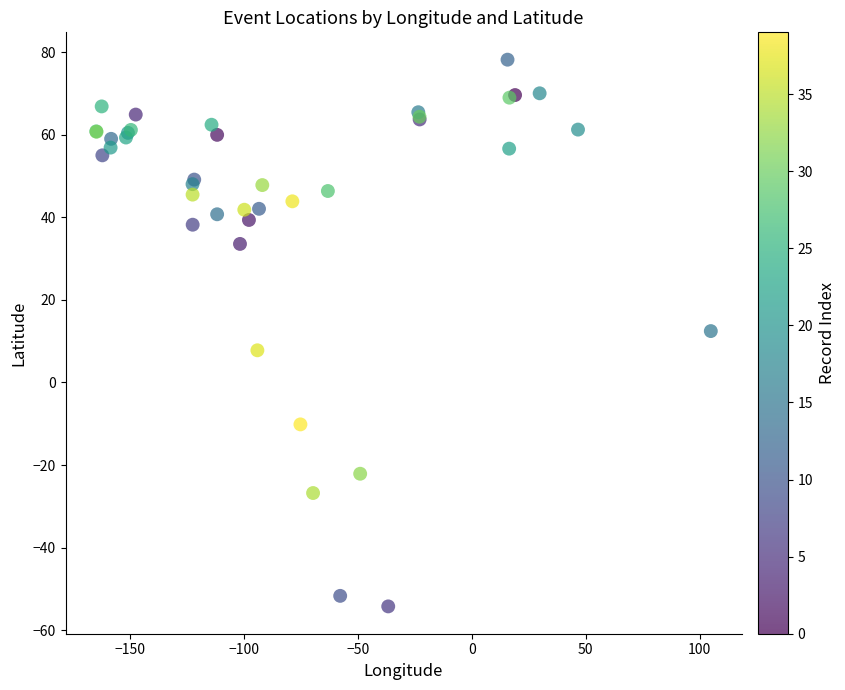

What Y value in the scatter plot is closest to 11?

12.5